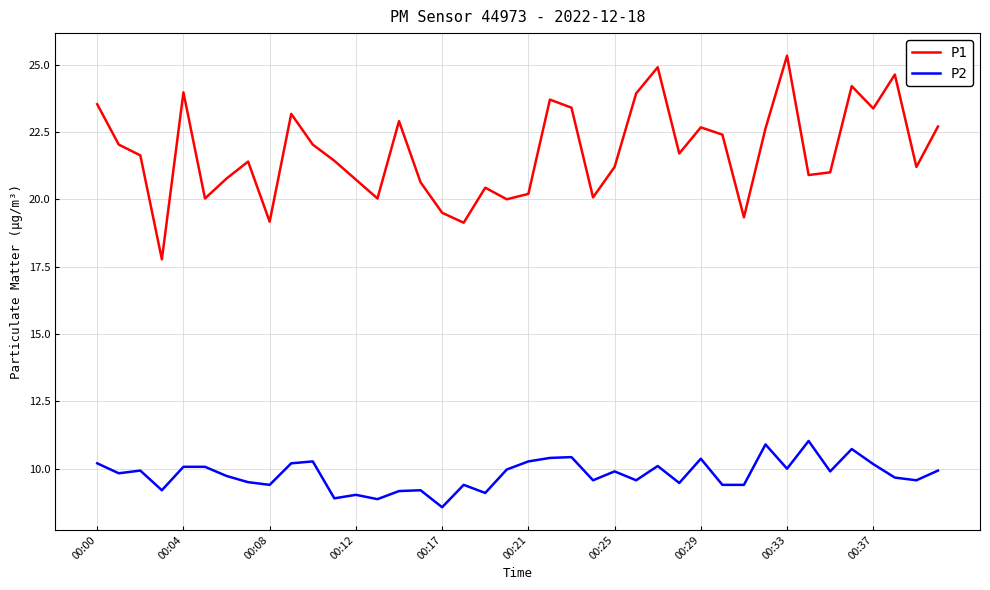

What are all the series names shown in the legend?

P1, P2